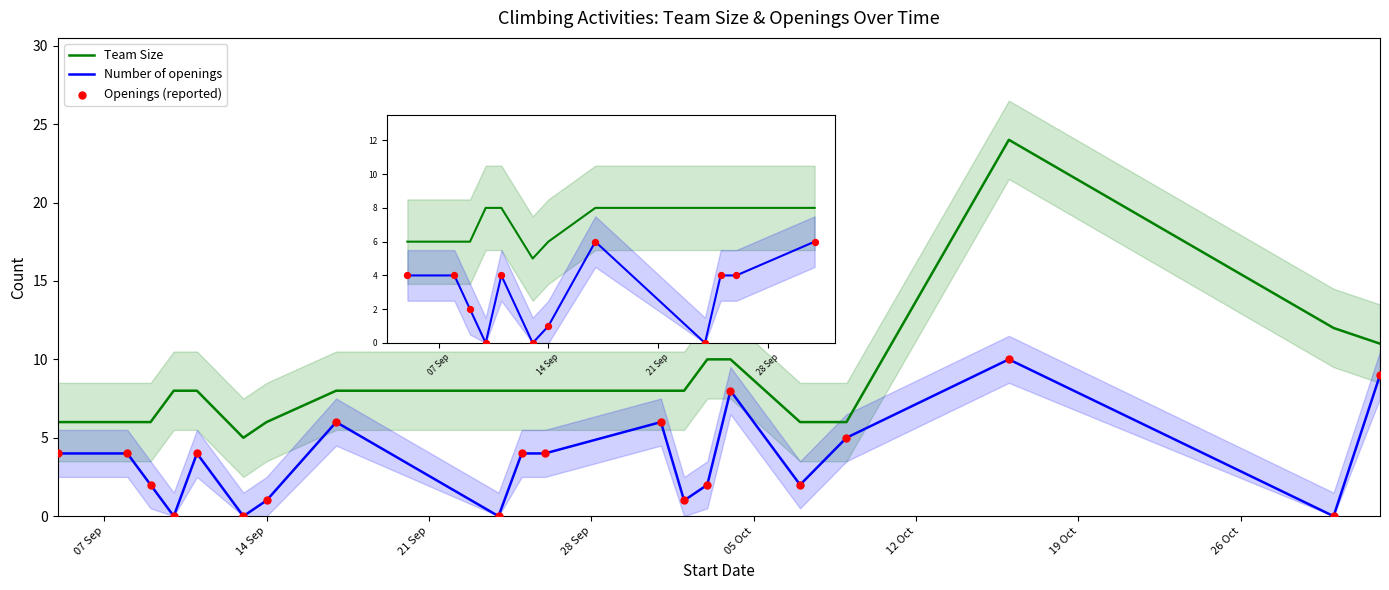

At which category is the sum across all series the highest?

2021-10-16